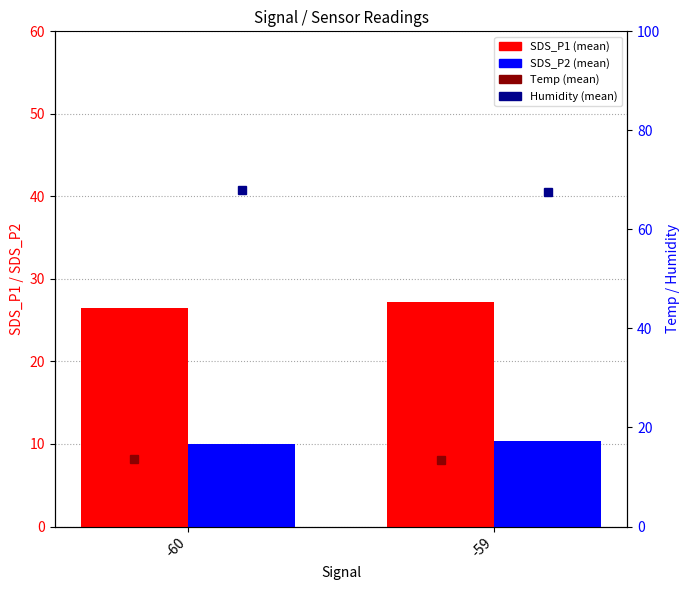

Rank the series by their maximum value, from lowest to highest.

SDS_P2, Temp, SDS_P1, Humidity